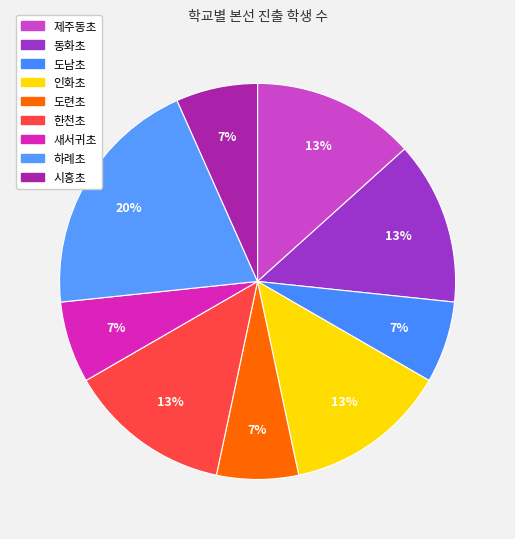

What percentage is the 하례초 slice, to the nearest percent?

20%